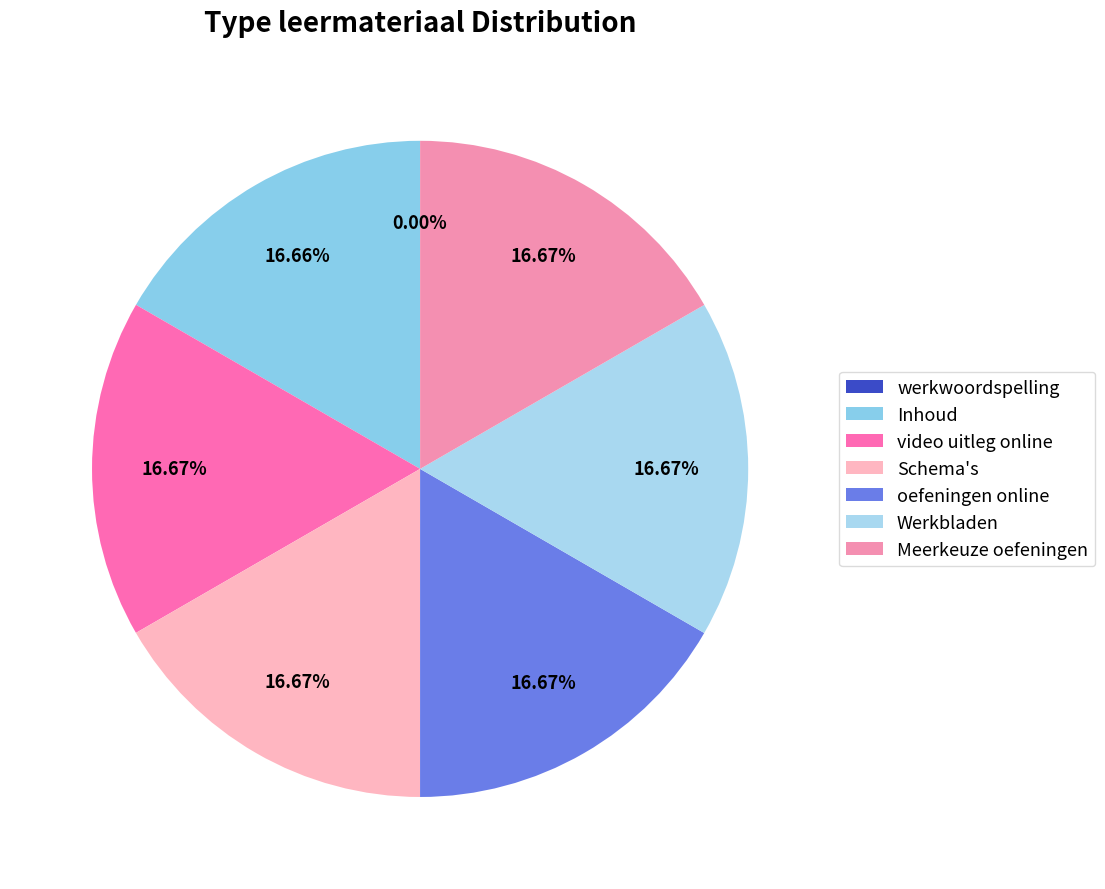

Is there a majority slice in this chart?

No